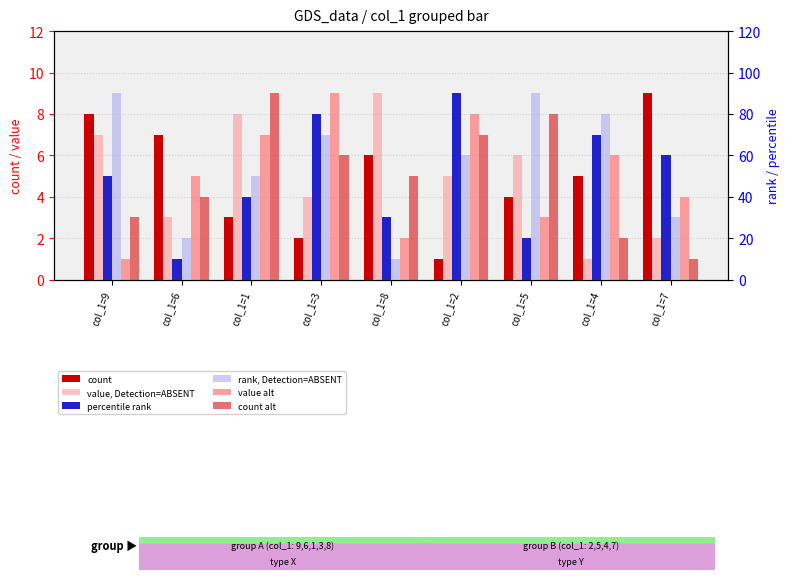

Is it true that count equals 6 at col_1=5?

False